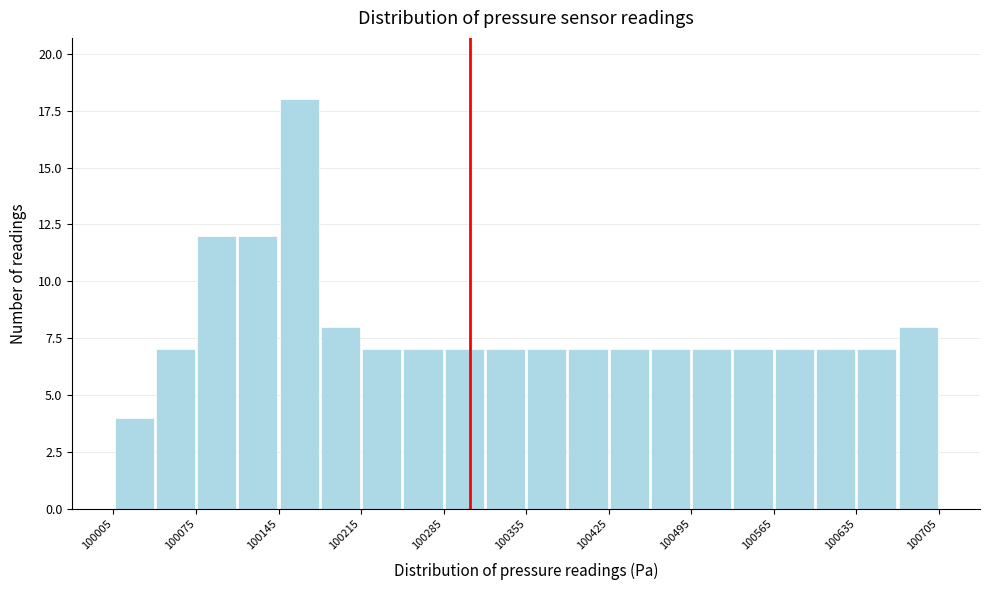

Read against the x-axis, roughly where is the centre of the tallest bar?

100160